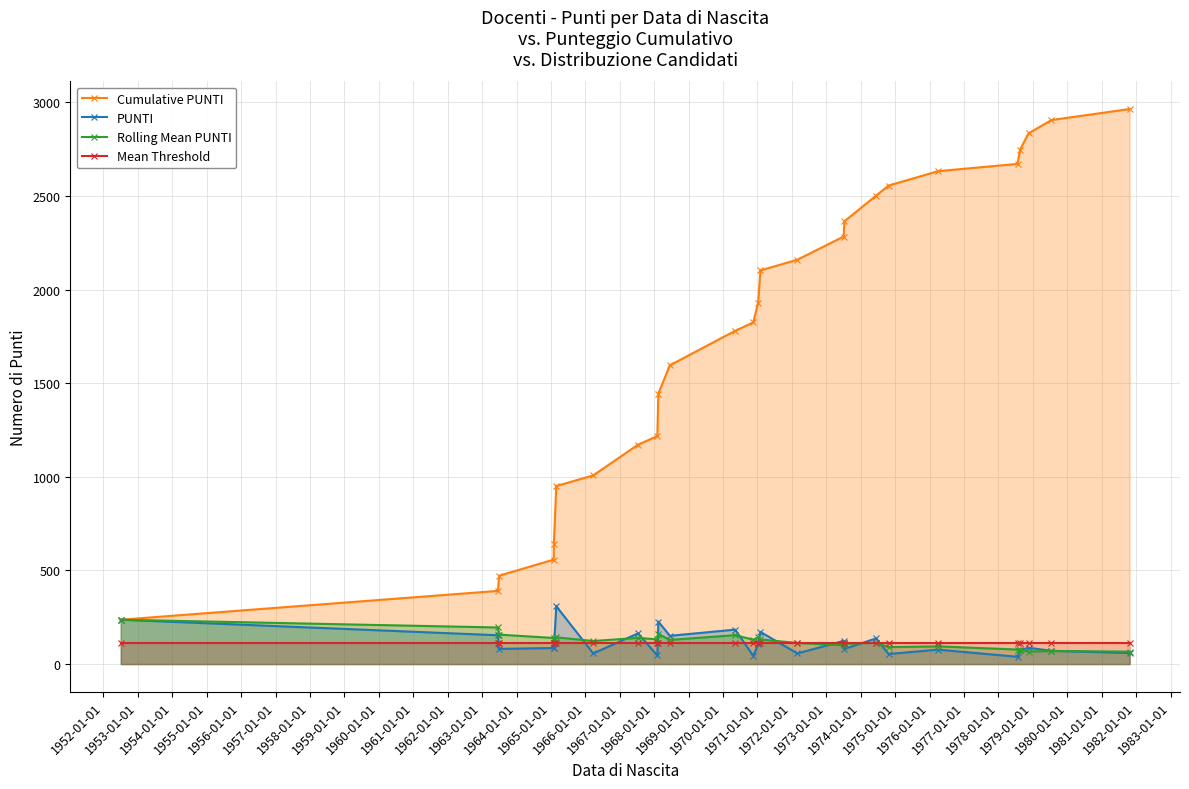

What is the value of the Cumulative PUNTI point at the 7th from the left?

1008.0